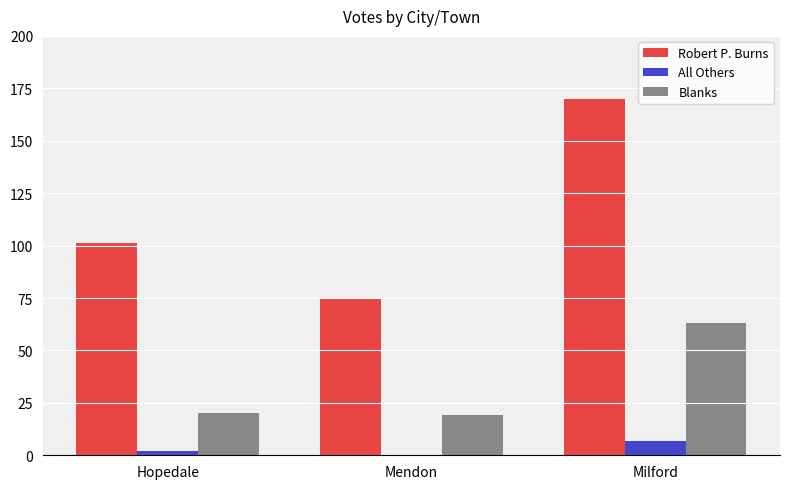

Which series has the widest spread of values?

Robert P. Burns